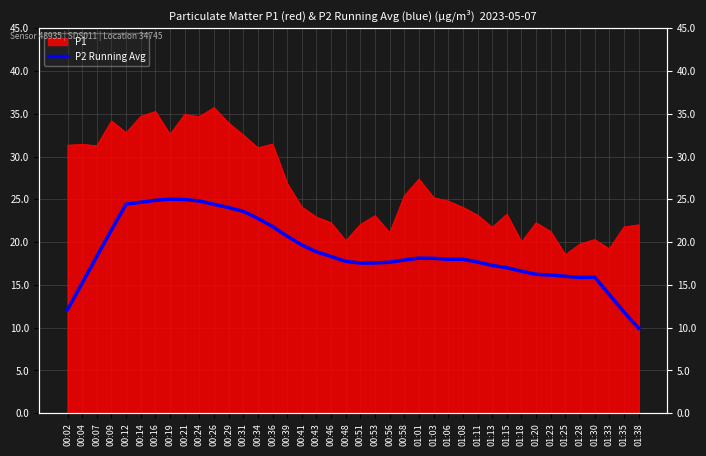

What position from the right is 01:06?

14